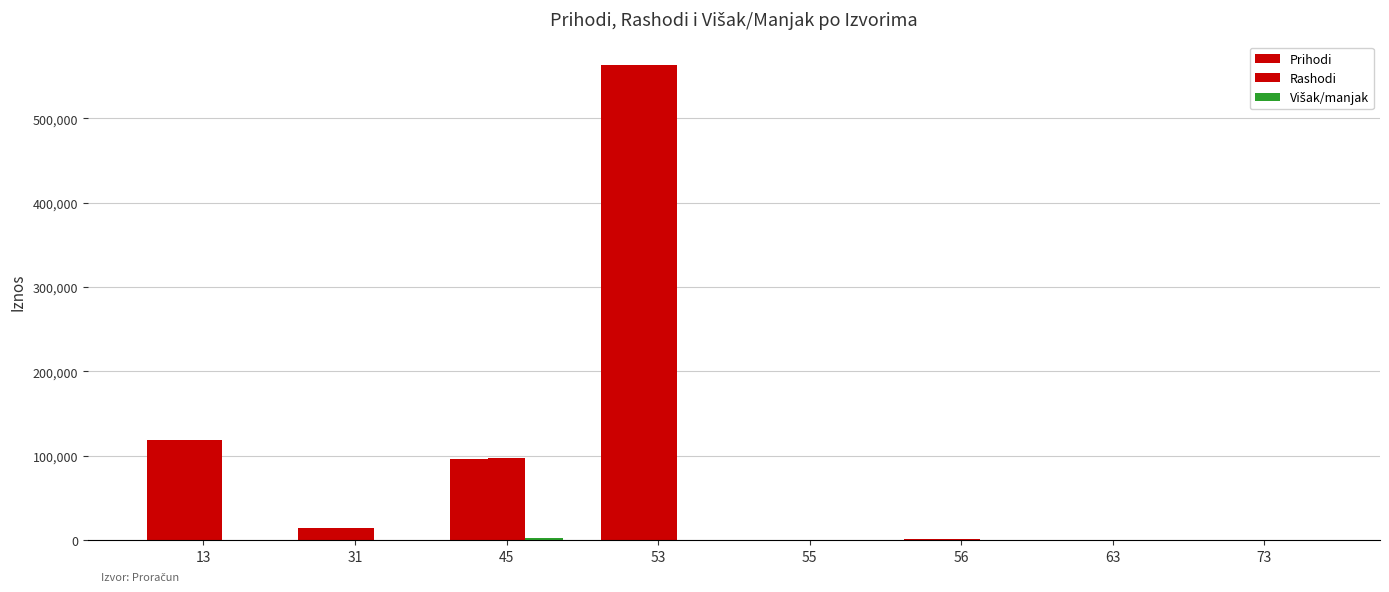

List the labels in order of Višak/manjak value, largest first.

45, 13, 31, 53, 55, 56, 63, 73